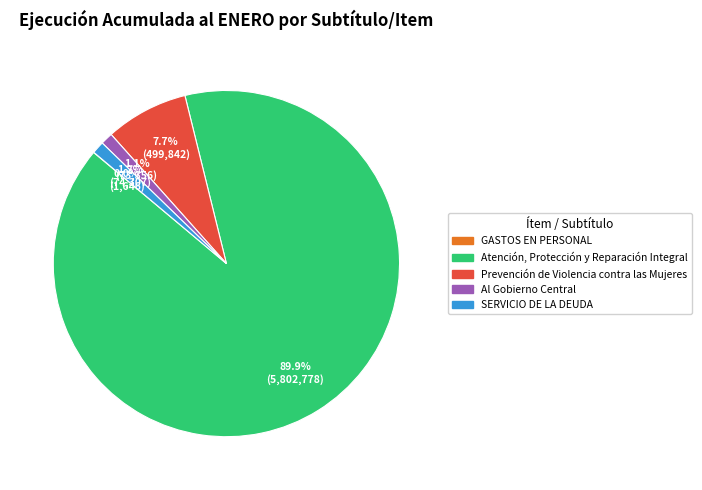

Is there any slice that represents more than half of the pie?

Yes